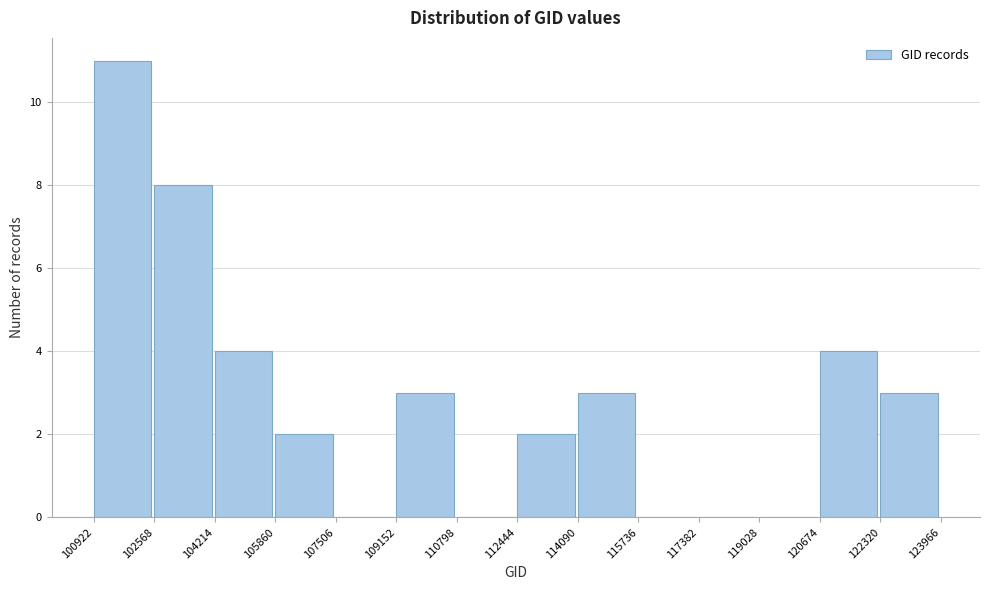

Which range on the x-axis has the tallest bar?

100922 to 102568